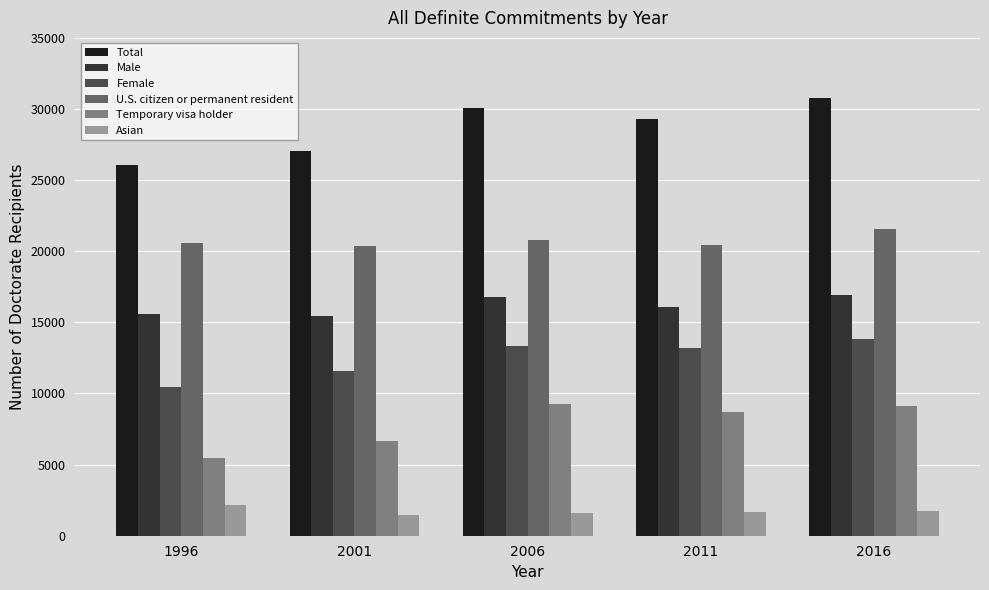

What is the value of the U.S. citizen or permanent resident bar at the 3rd from the left?

20805